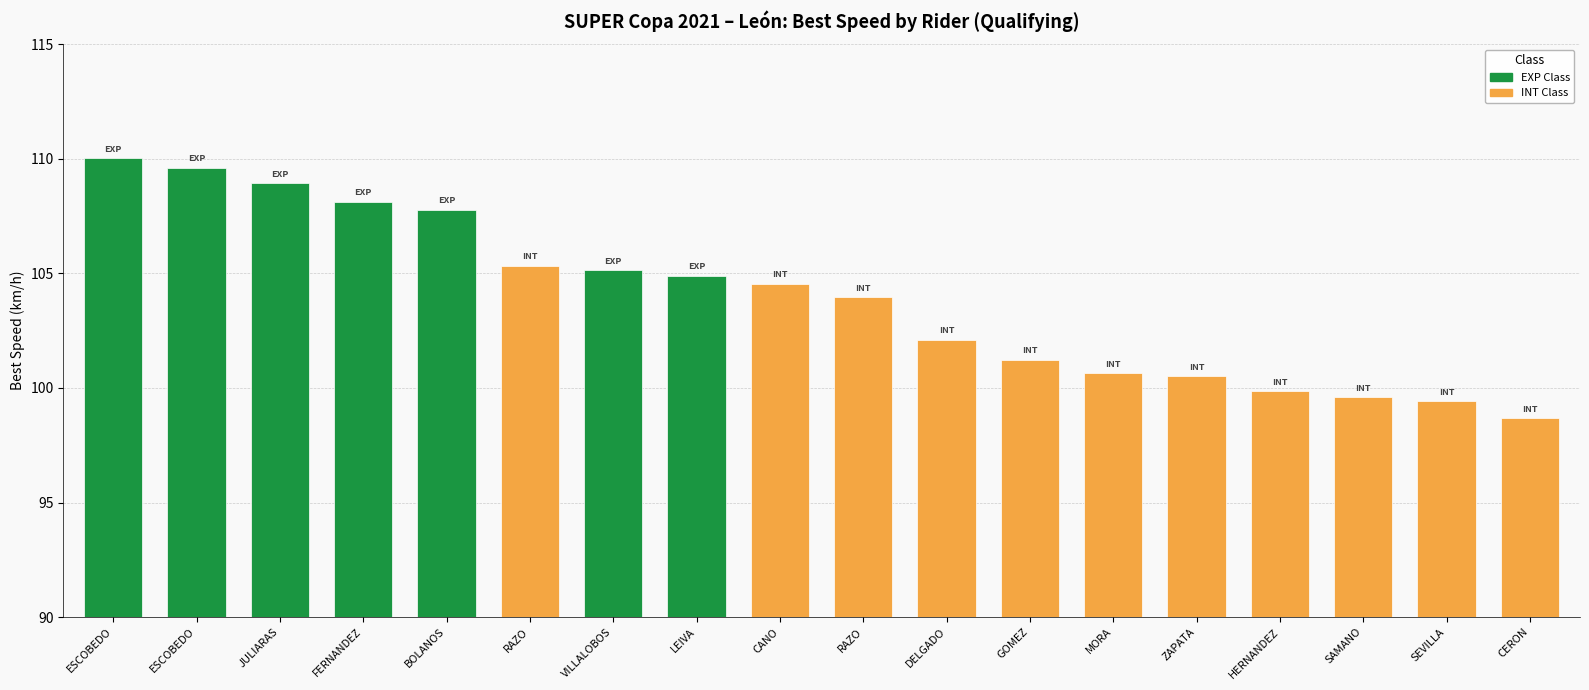

How many distinct data groups are displayed?

1